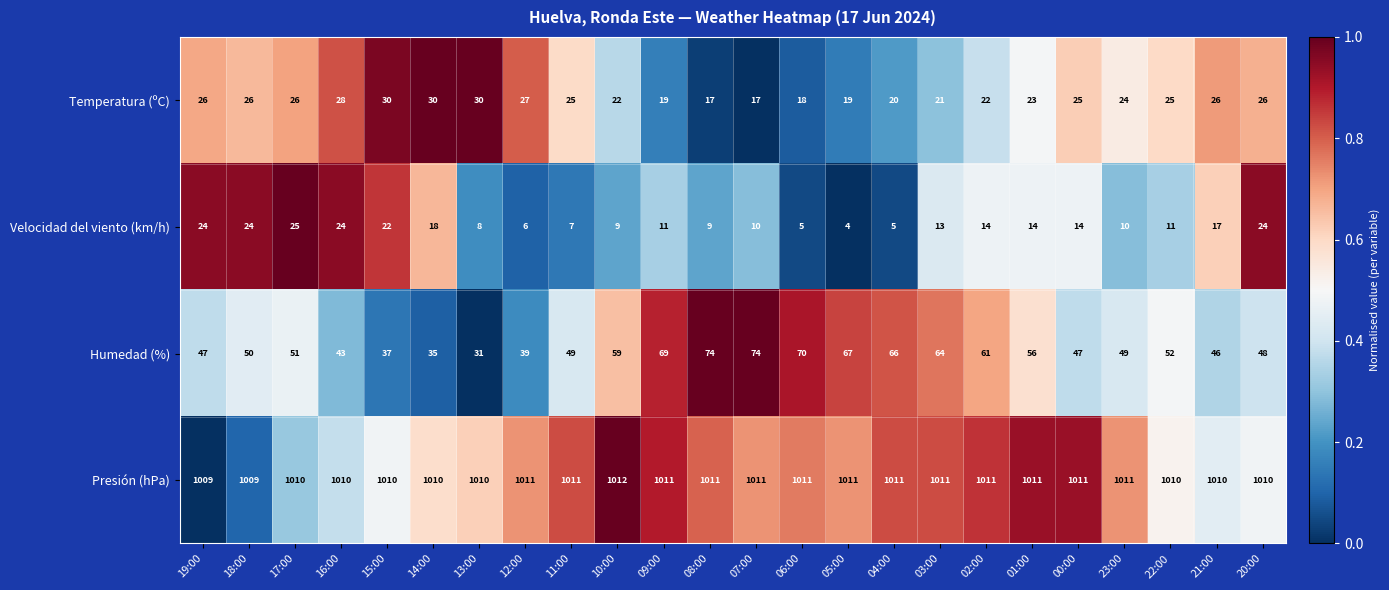

The value of Temperatura (ºC) at 02:00 is 6. True or false?

False